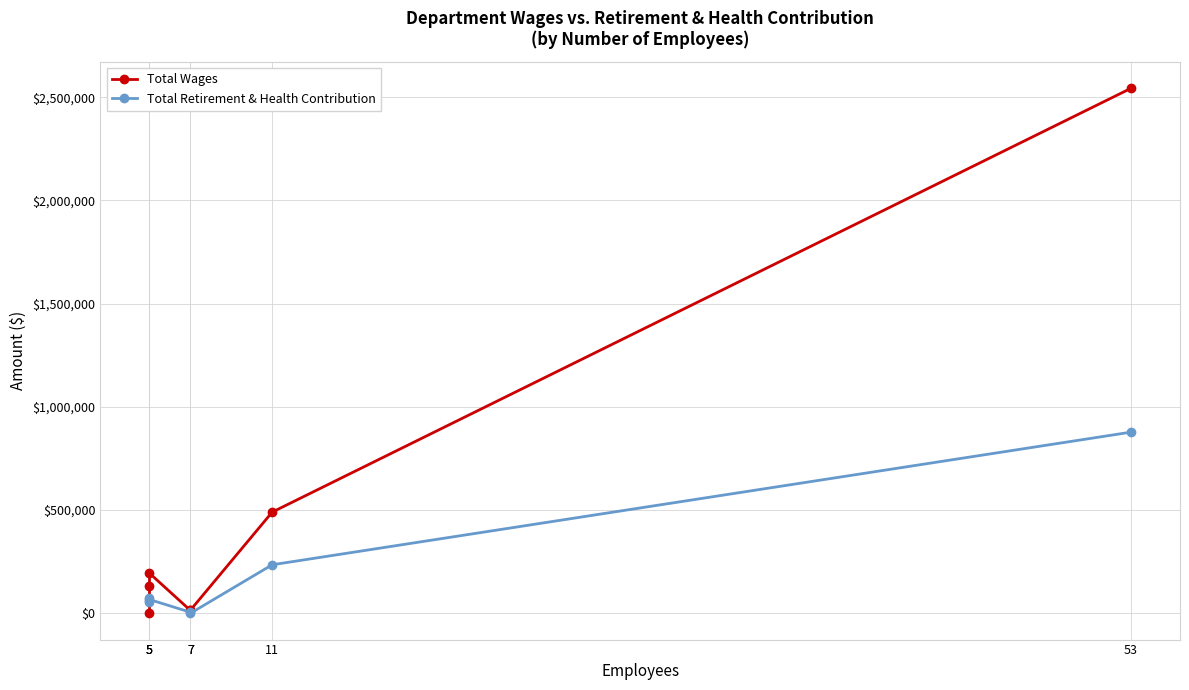

Read the Total Wages value at 5, to the nearest 50.

194150